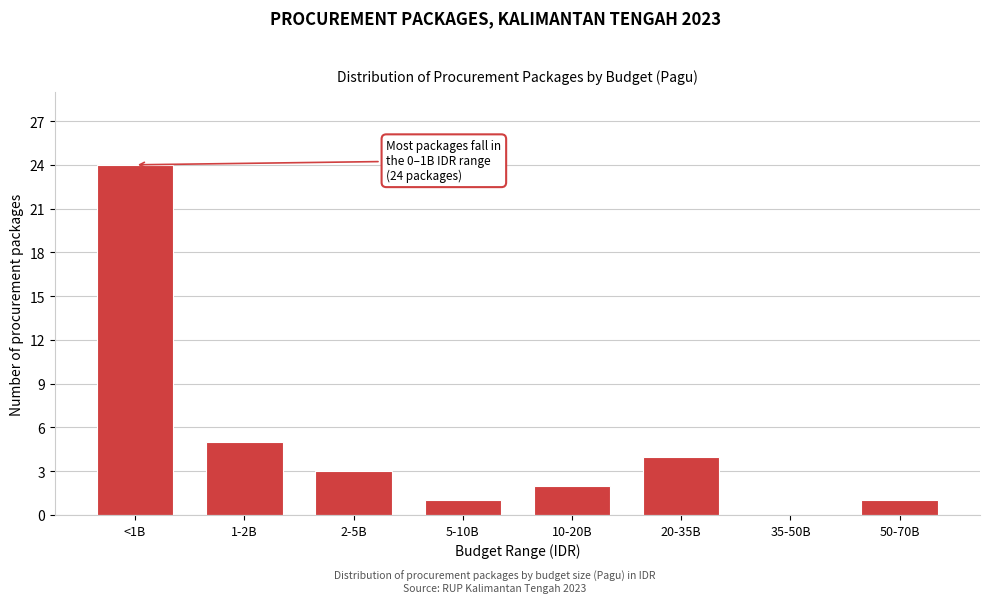

Reading right to left, transcribe all the data shown in this chart.

50-70B=1	35-50B=0	20-35B=4	10-20B=2	5-10B=1	2-5B=3	1-2B=5	<1B=24